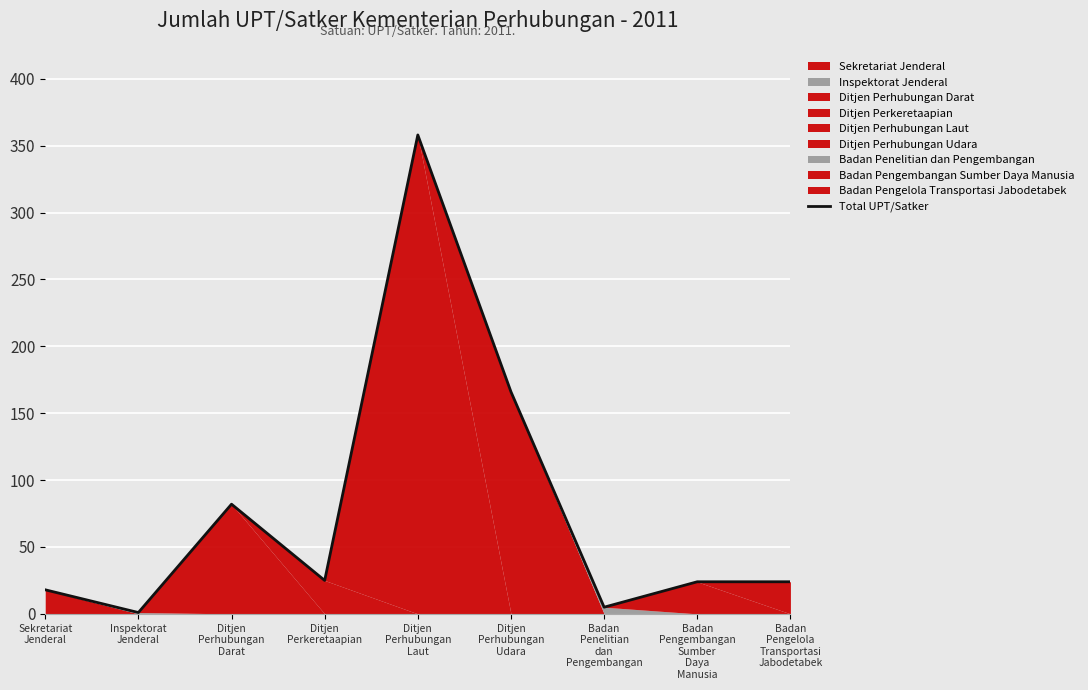

Which label corresponds to the largest value in the chart?

Ditjen
Perhubungan
Laut